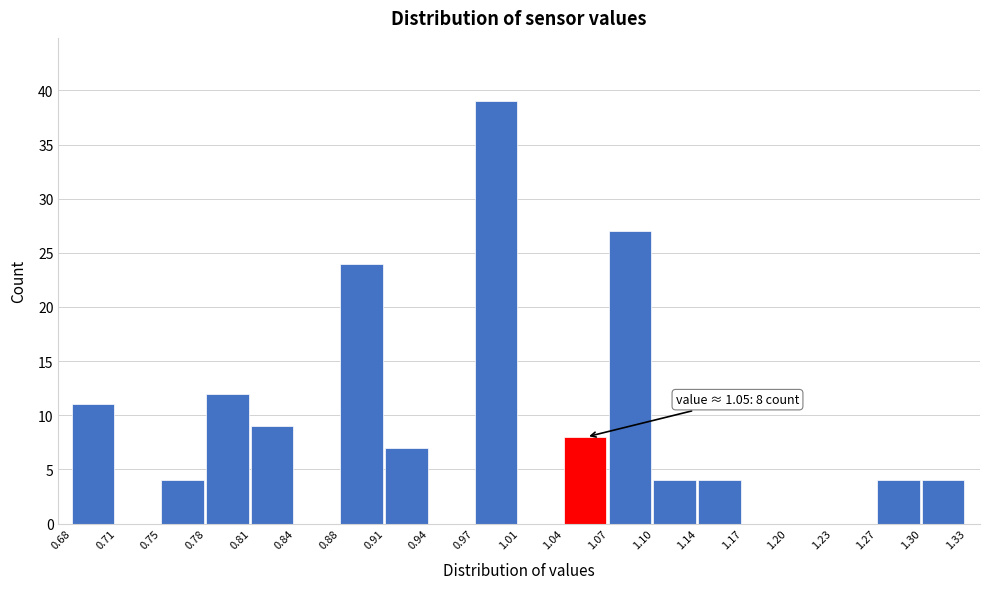

Over which range of the x-axis is the bar tallest?

0.97 to 1.01